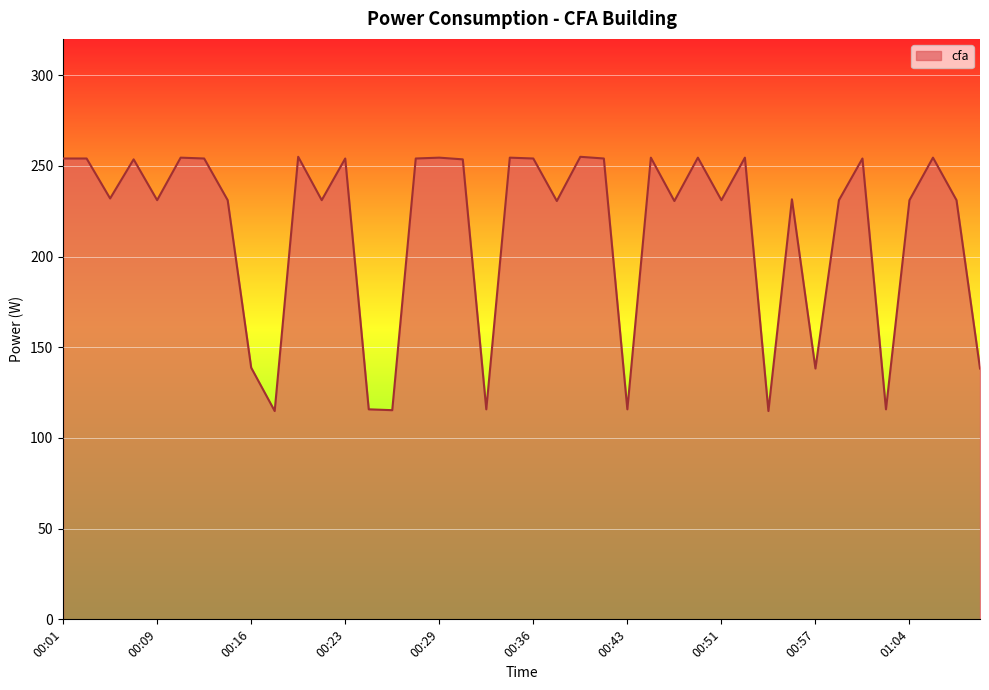

What is the difference between the maximum and minimum values?

140.2